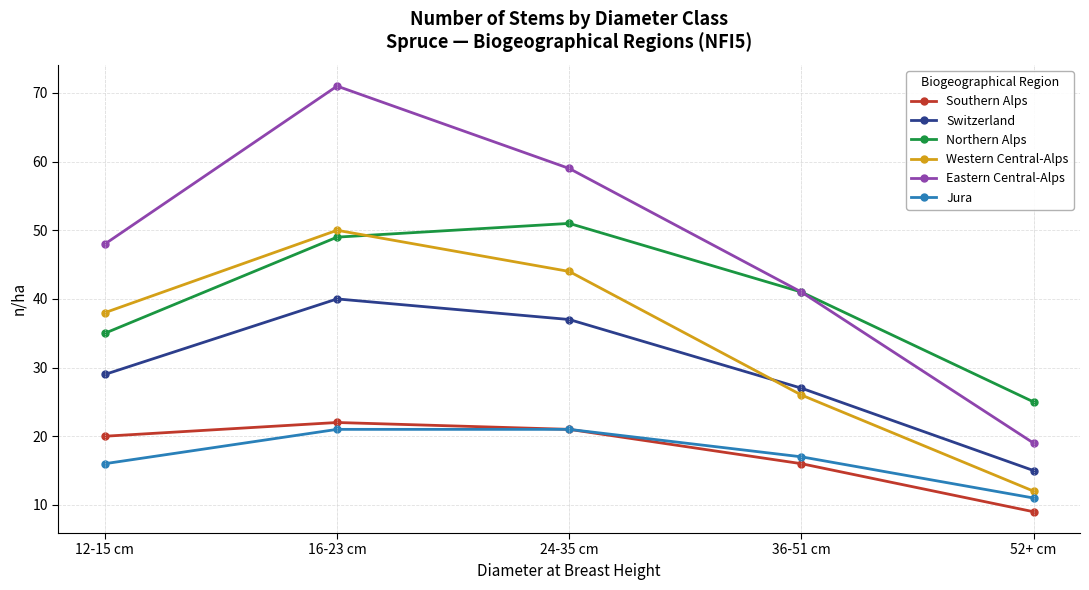

The Northern Alps series shows 28 at 16-23 cm. True or false?

False